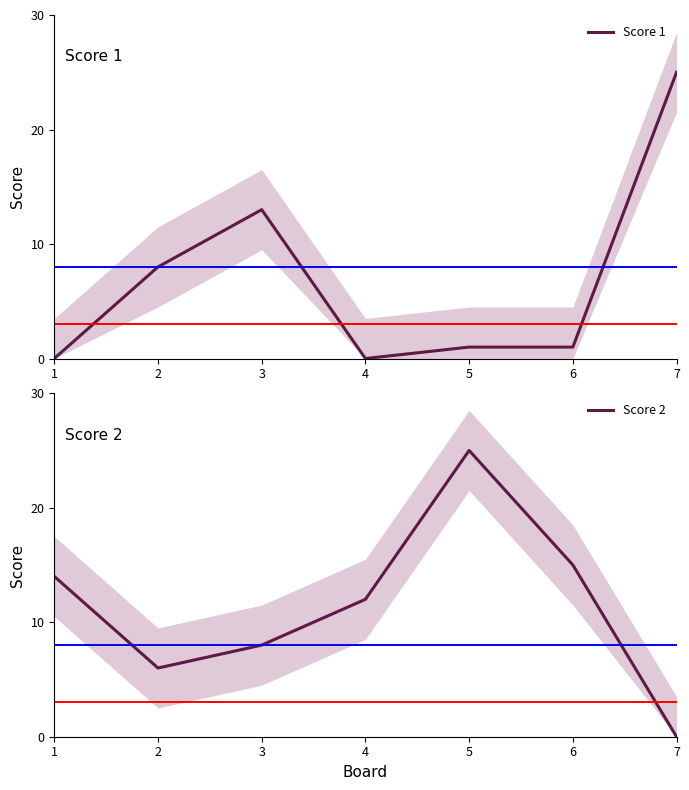

True or false: Score 1 has more than 1 interior local peaks.

False